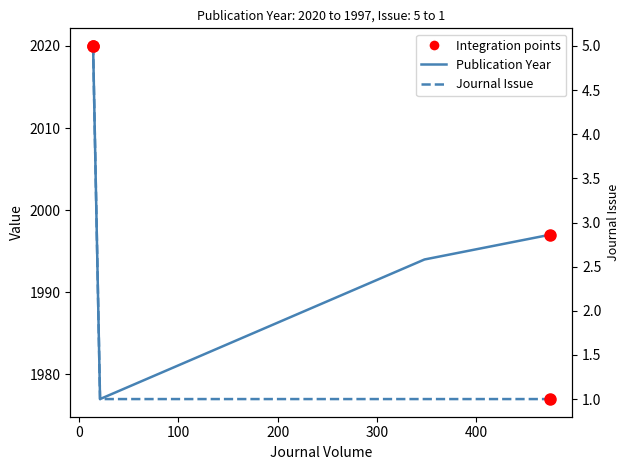

True or false: Publication Year has more than 2 interior local peaks.

False